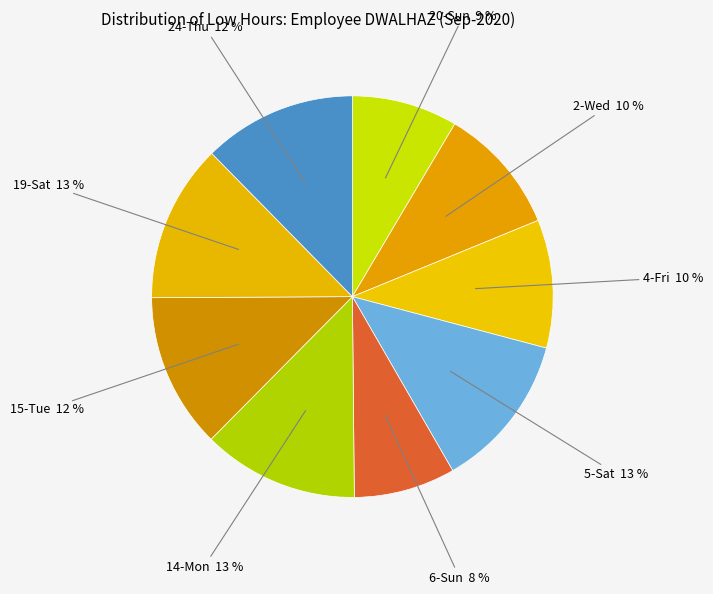

Is there a majority slice in this chart?

No